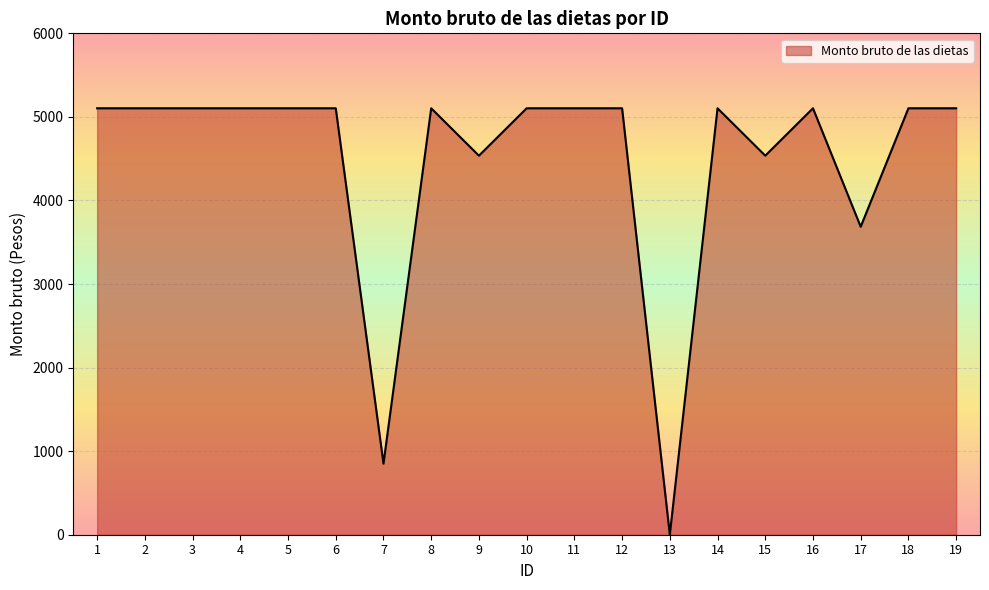

How many data points are less than 5103?

5